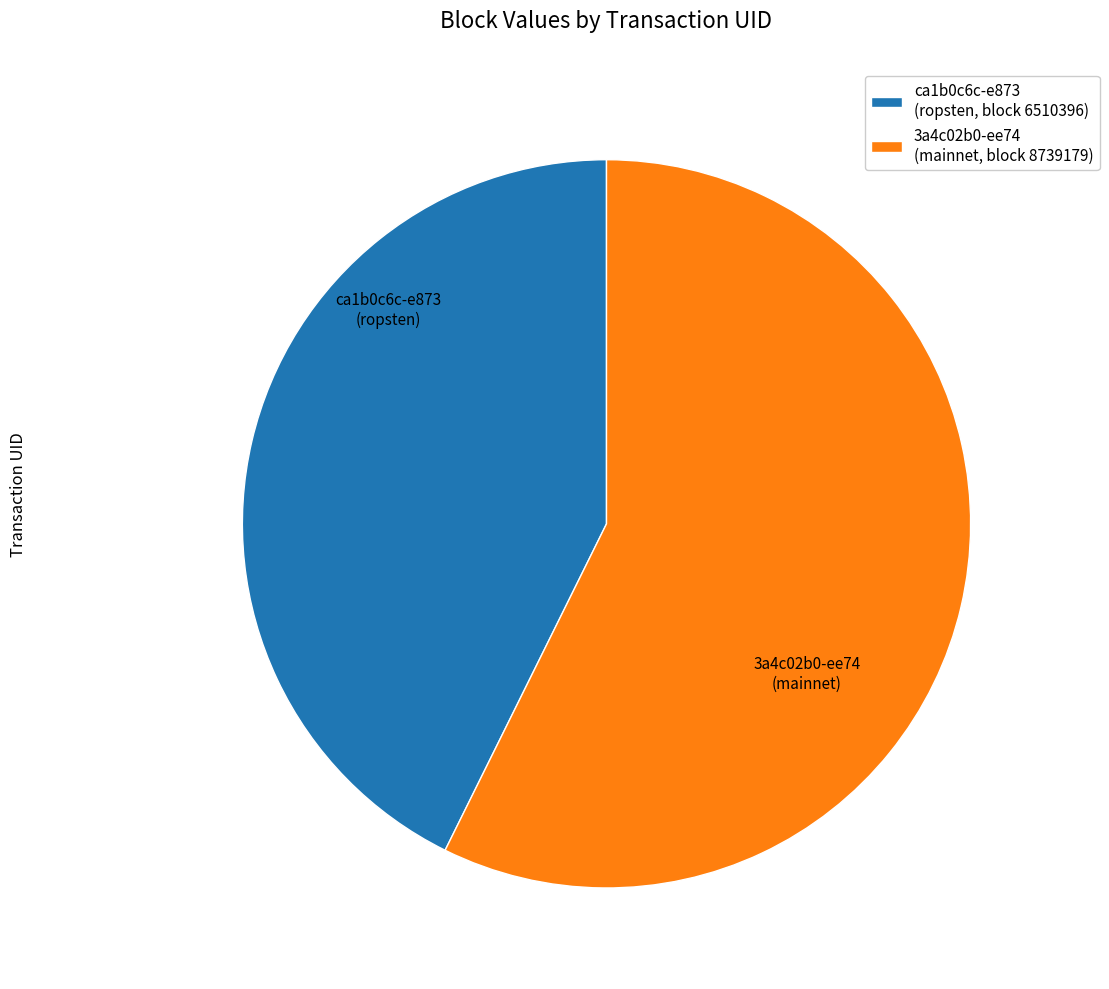

Rank the categories by value from highest to lowest.

3a4c02b0-ee74 (mainnet, block 8739179), ca1b0c6c-e873 (ropsten, block 6510396)